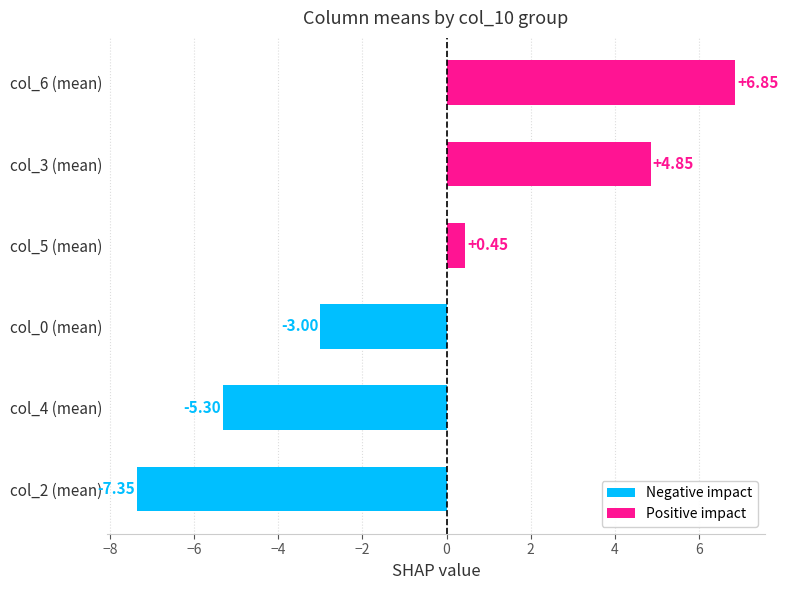

What is the sum of the values at col_4 (mean) and col_2 (mean)?

-12.6